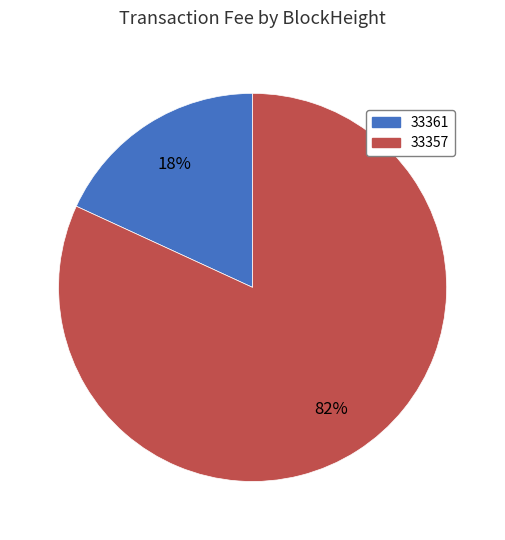

True or false: 33357 accounts for 99% of the total.

False